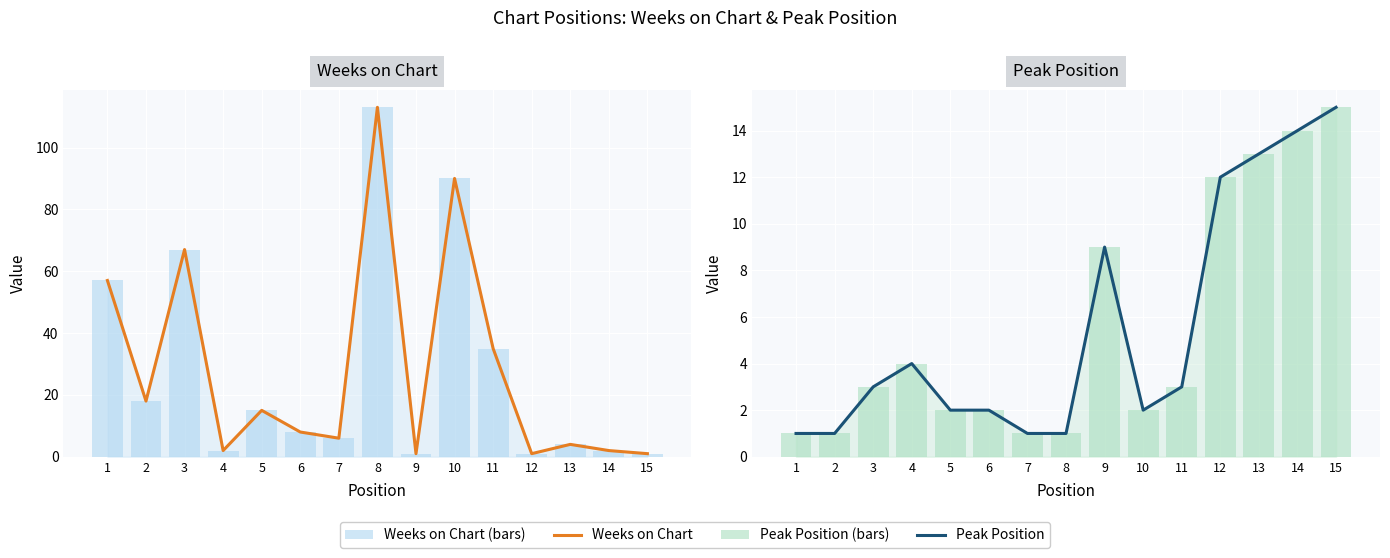

At how many categories does at least one series exceed 43?

4